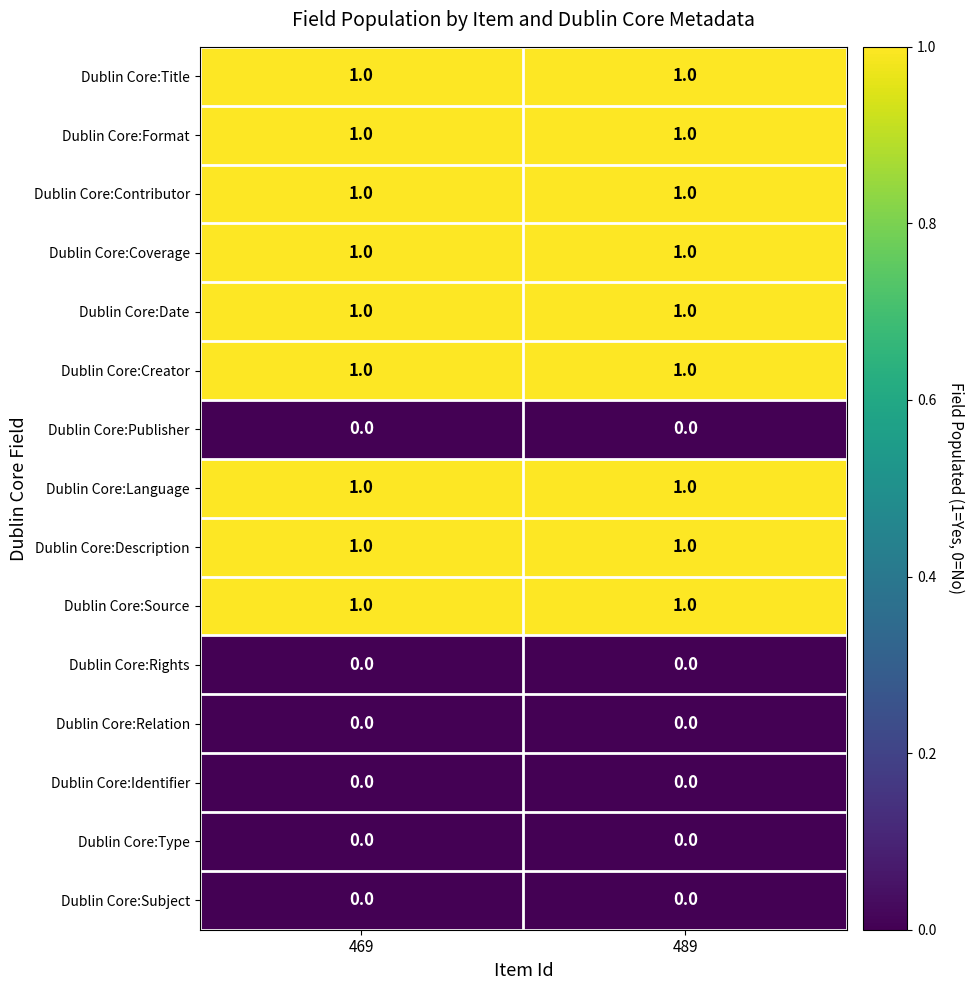

The value of Dublin Core:Title at 469 is 1. True or false?

True